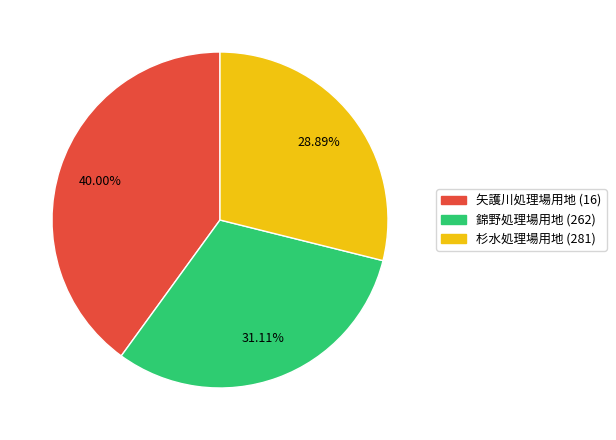

Count the number of slices in the pie.

3